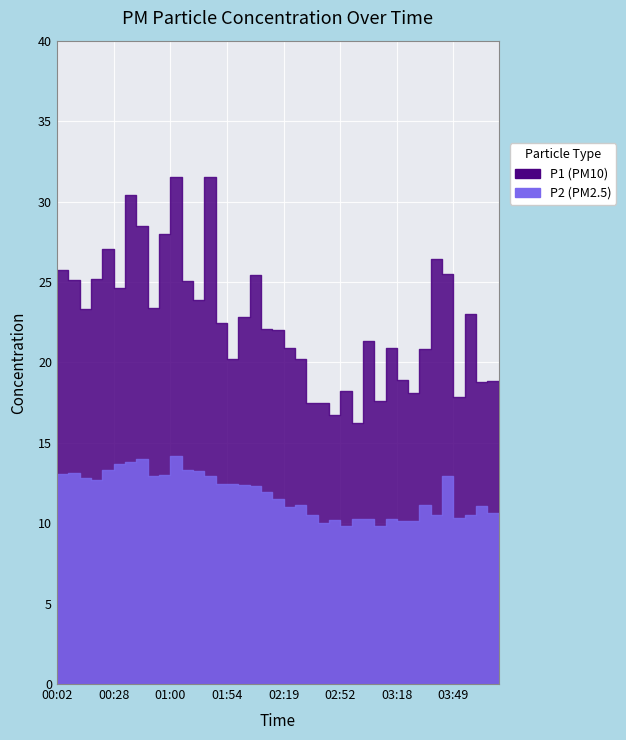

True or false: P1 has a value of 31.5 at 01:05.

True